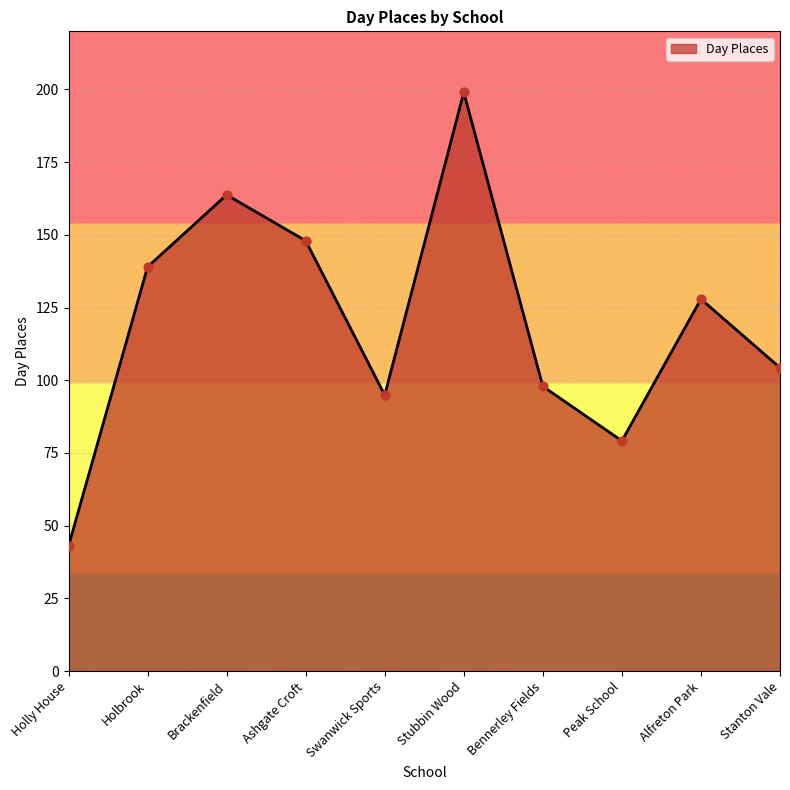

What is the ratio of the value at Ashgate Croft to the value at Alfreton Park?

1.2